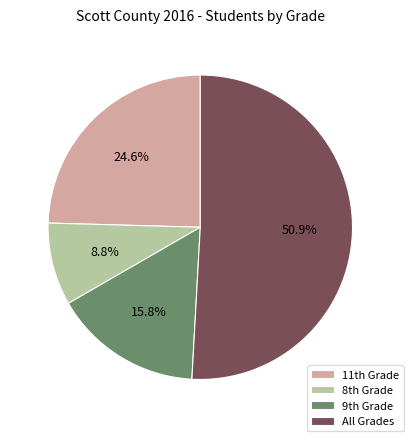

How many segments does this pie chart have?

4